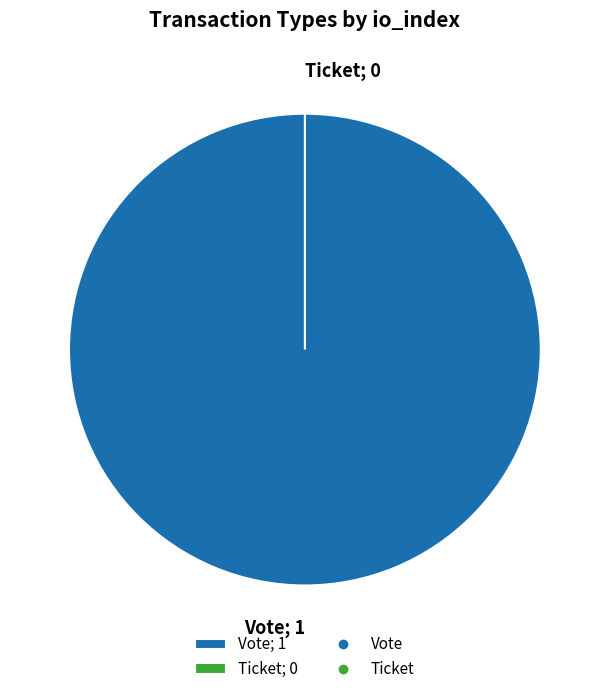

Which category accounts for the majority?

Vote